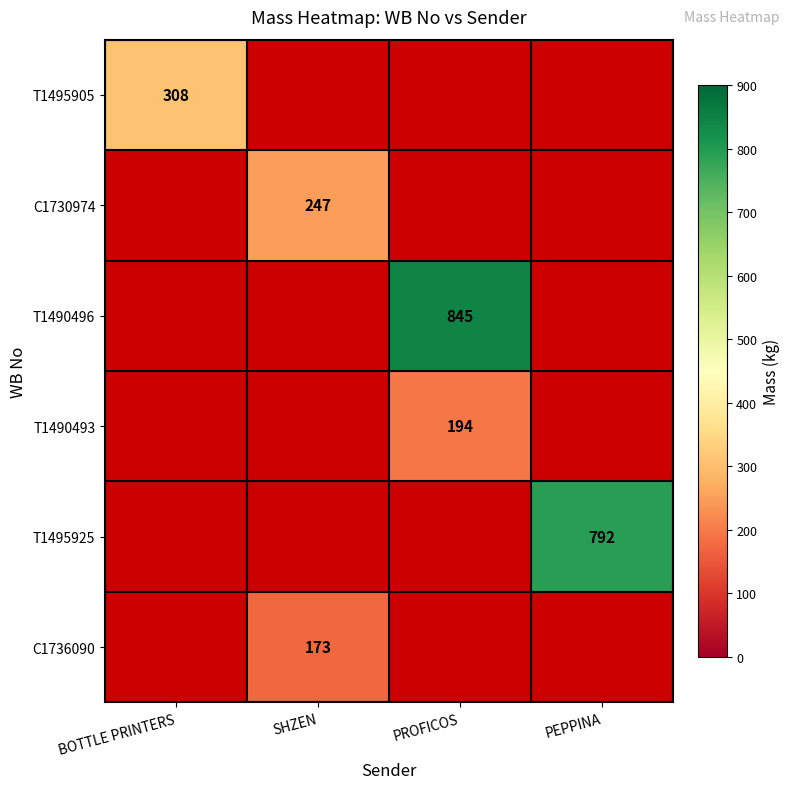

Count the number of data series in this chart.

6